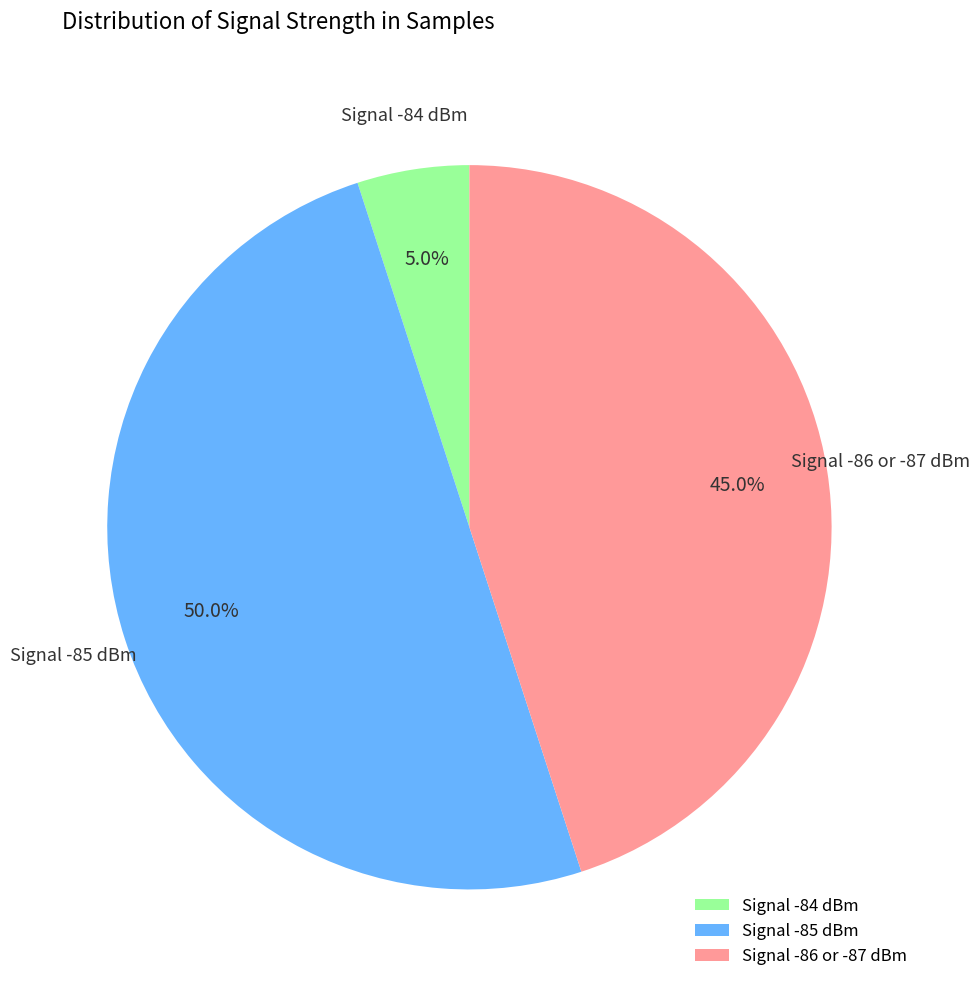

Does Signal -84 dBm account for over 50% of the chart?

No